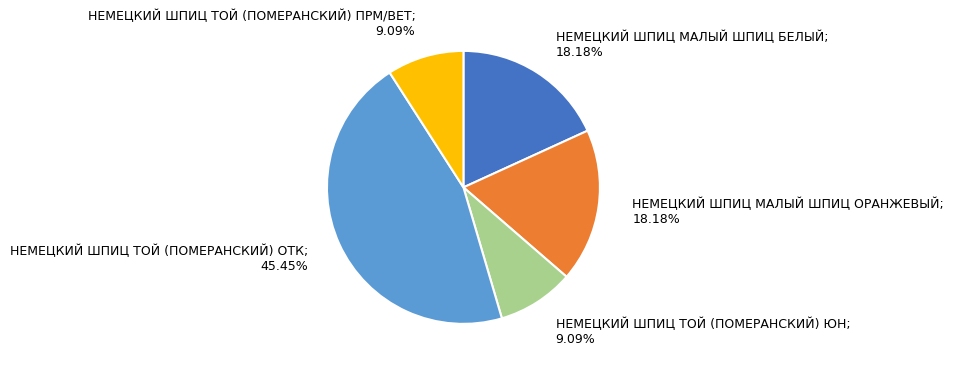

Is there a majority slice in this chart?

No